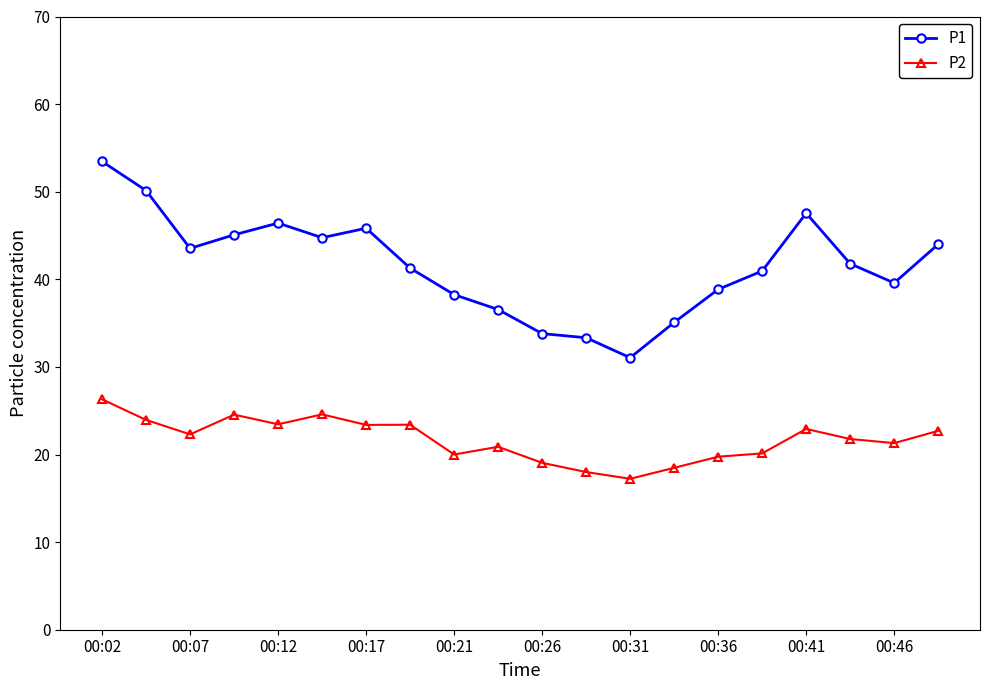

Rank the series by their average value, from lowest to highest.

P2, P1